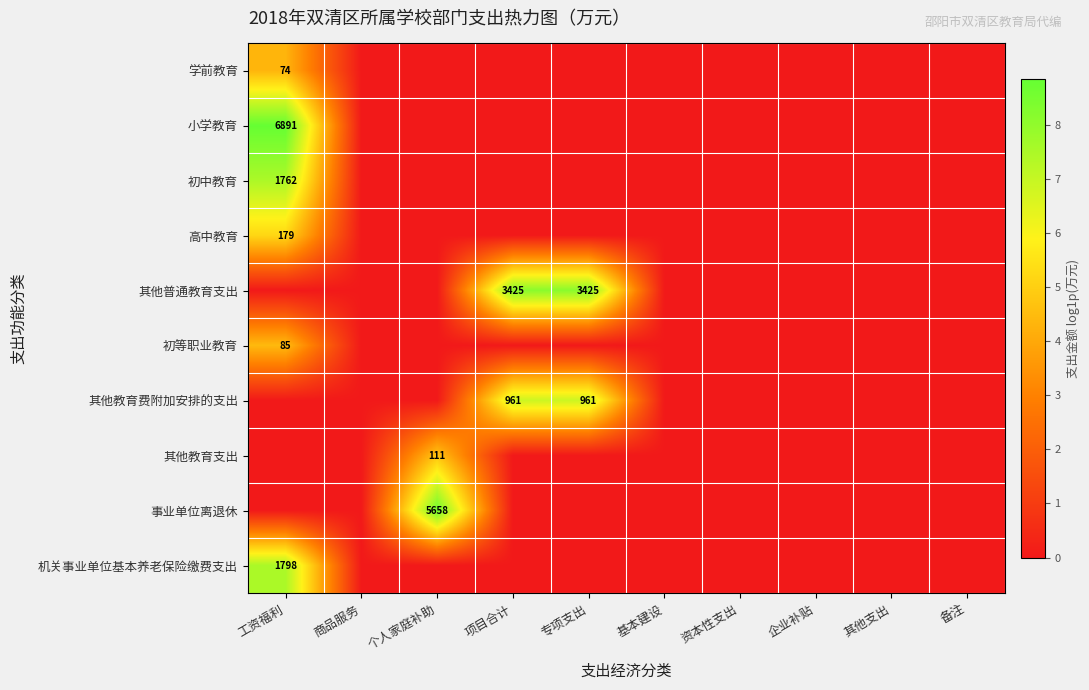

How many series are shown in this chart?

10